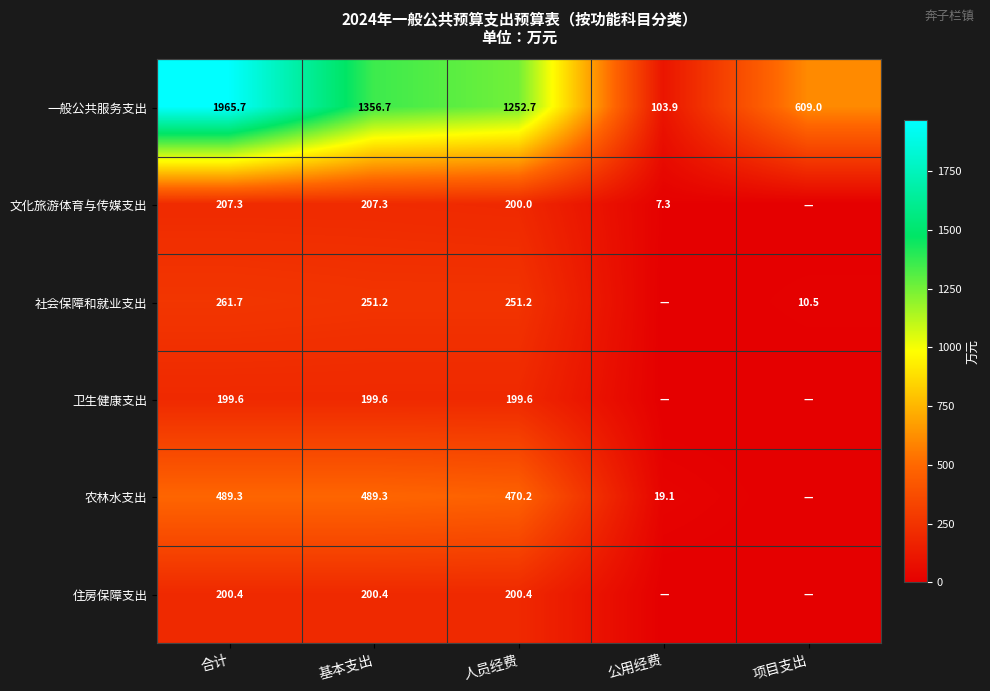

What is the total value across all series at 合计?

3324.0